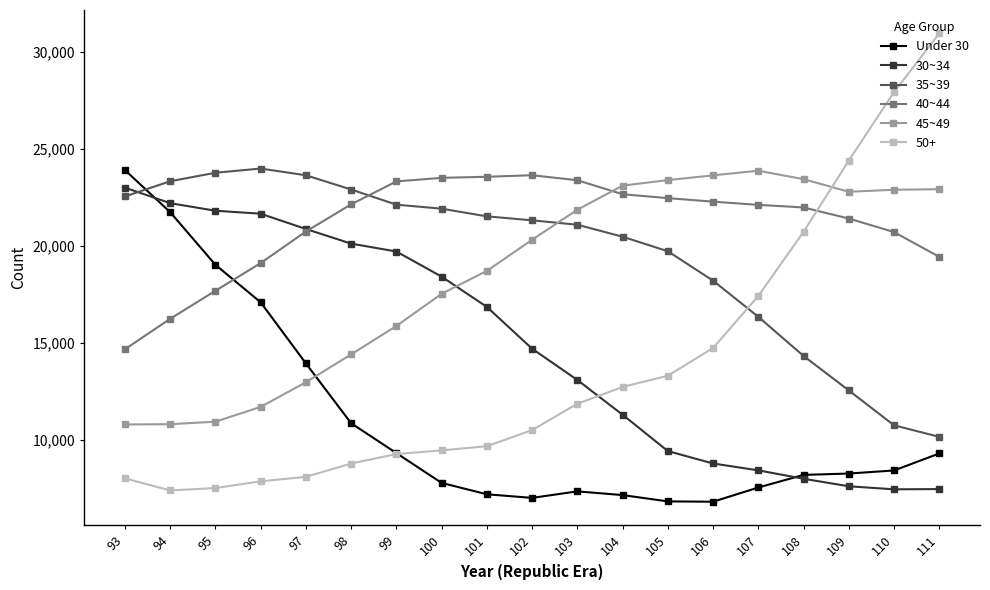

What is the approximate value of 30~34 at 106?

8778